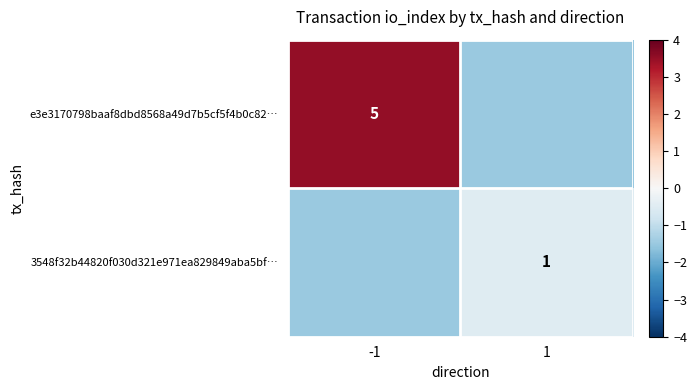

Is it true that 3548f32b44820f030d321e971ea829849aba5bf… equals 1.7 at 1?

False